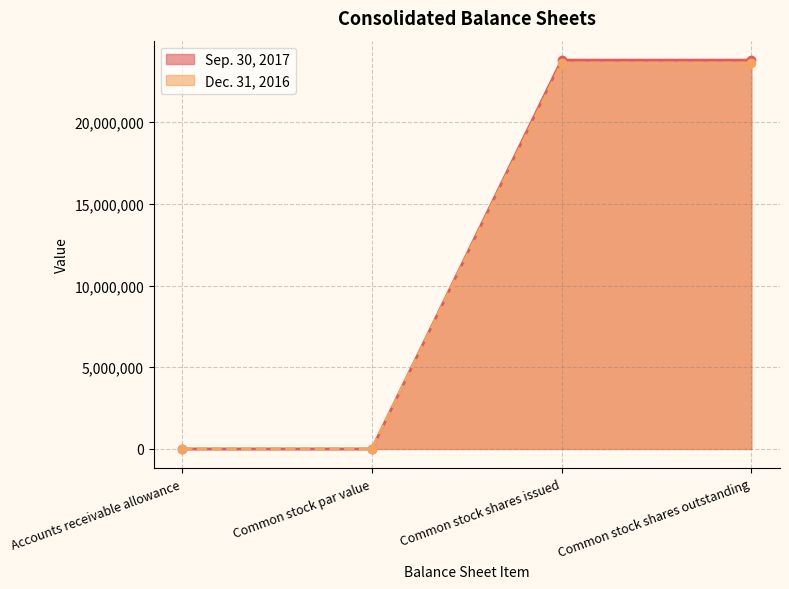

What is the label of the 4th point from the left?

Common stock shares outstanding